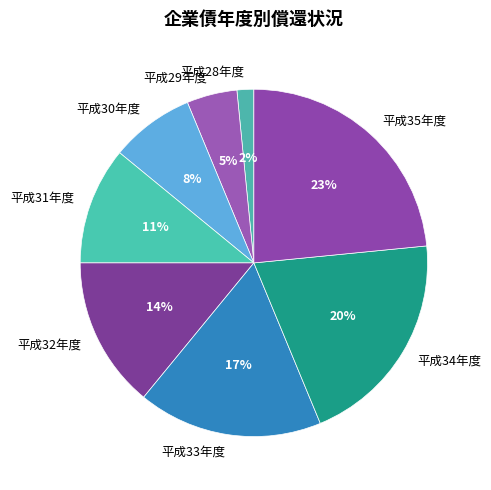

Does any single category account for the majority?

No